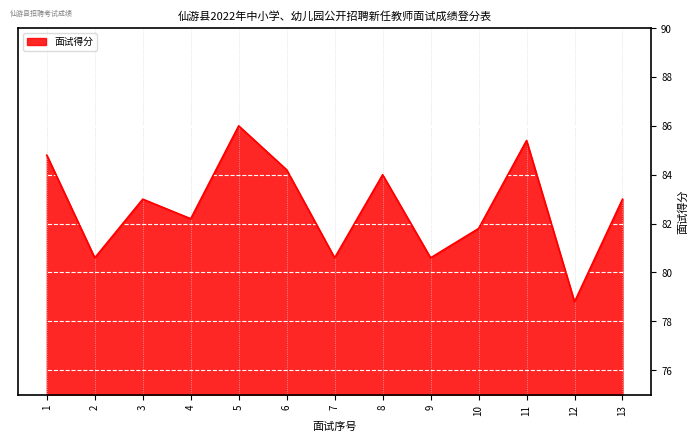

How many lines are shown in the chart?

1